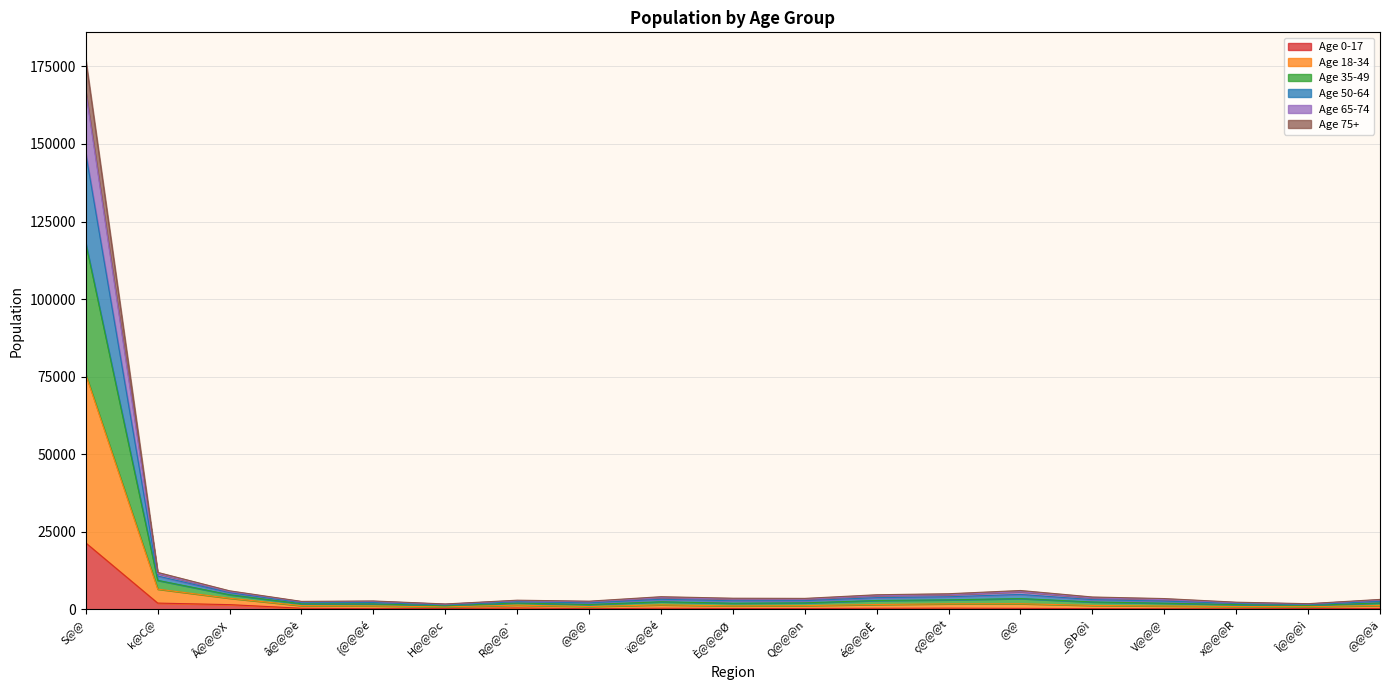

At which label does Age 0-17 reach its peak?

S@@